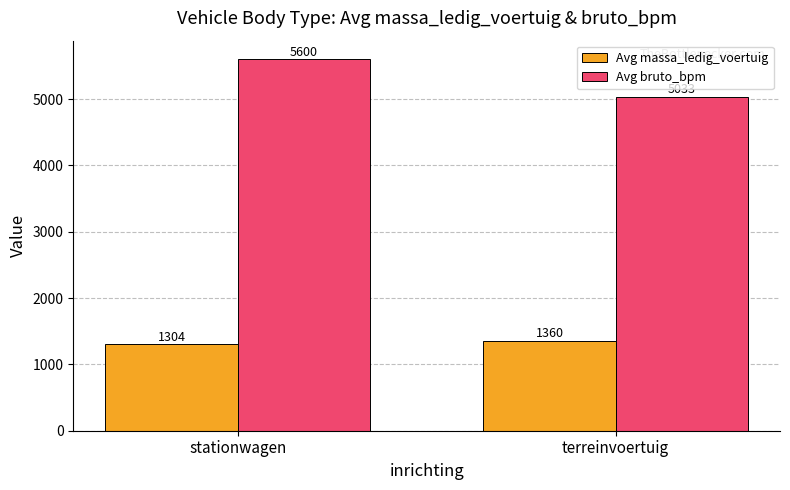

The Avg massa_ledig_voertuig series shows 1360.0 at terreinvoertuig. True or false?

True